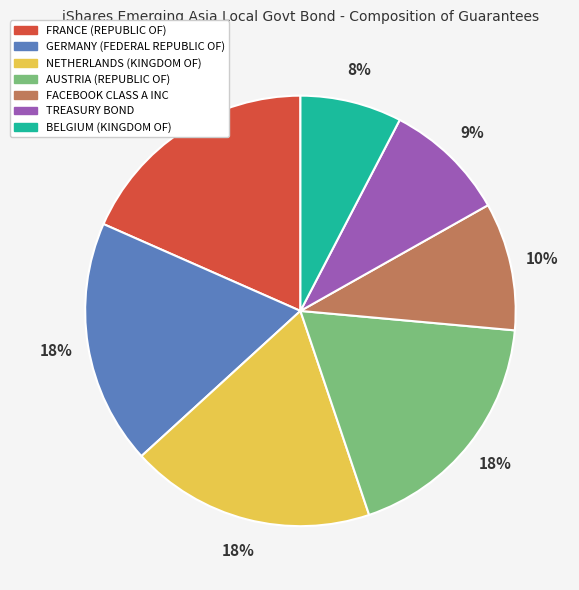

How many segments does this pie chart have?

7